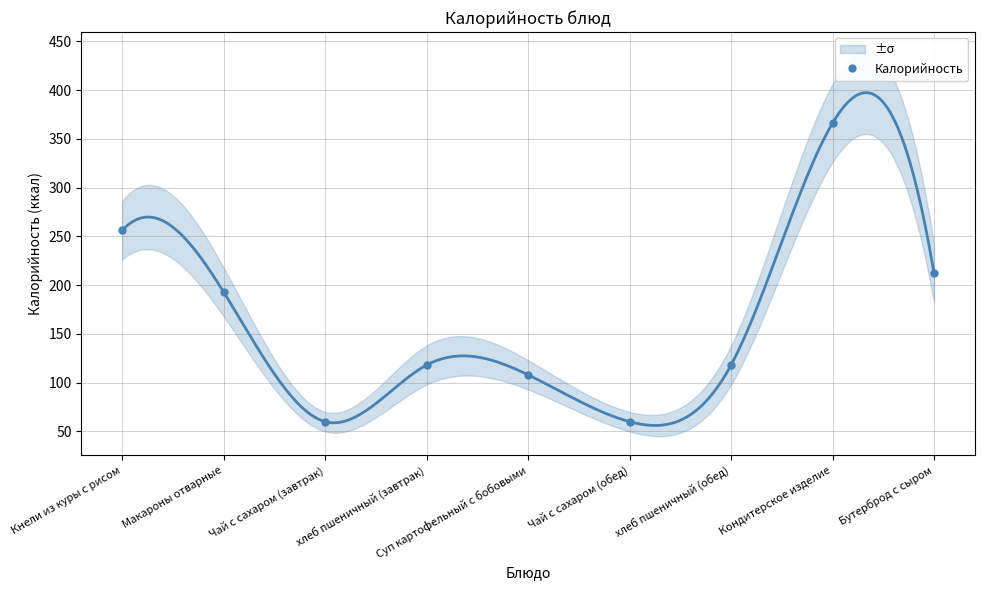

Reading left to right, what are all the values shown in this chart?

Кнели из куры с рисом=256	Макароны отварные=193	Чай с сахаром (завтрак)=60	хлеб пшеничный (завтрак)=118	Суп картофельный с бобовыми=108	Чай с сахаром (обед)=60	хлеб пшеничный (обед)=118	Кондитерское изделие=366	Бутерброд с сыром=212